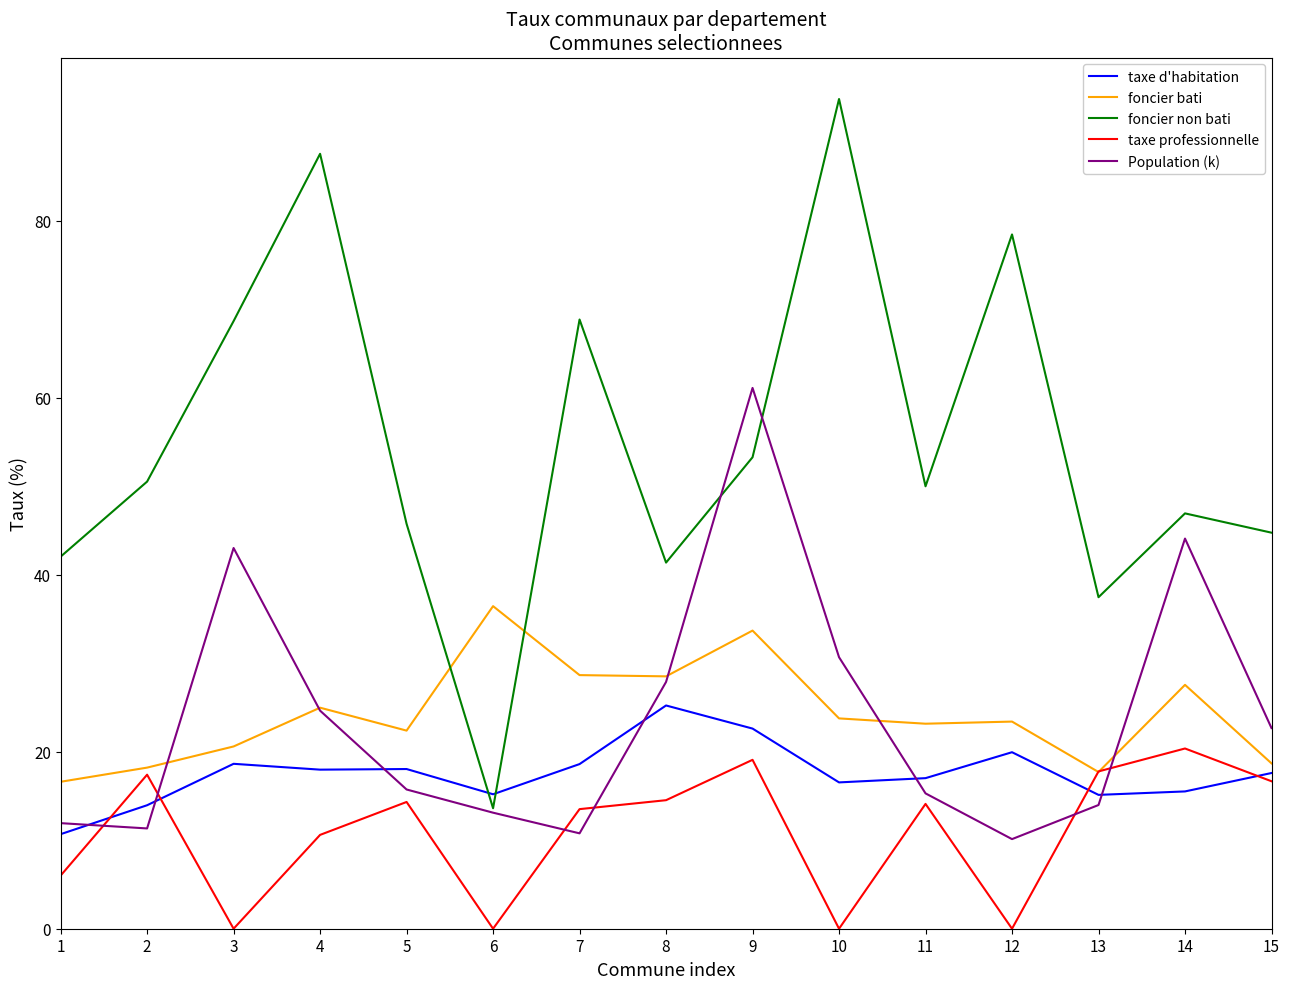

What is the minimum value for taxe d'habitation?

10.7